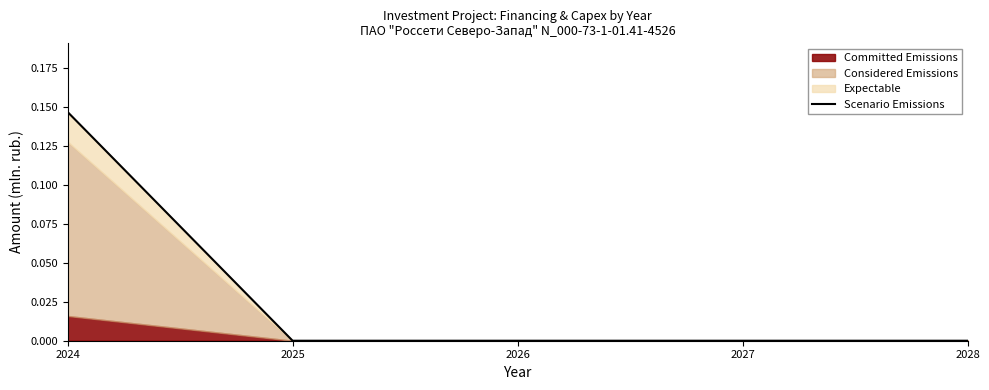

How many categories are shown in the chart?

5